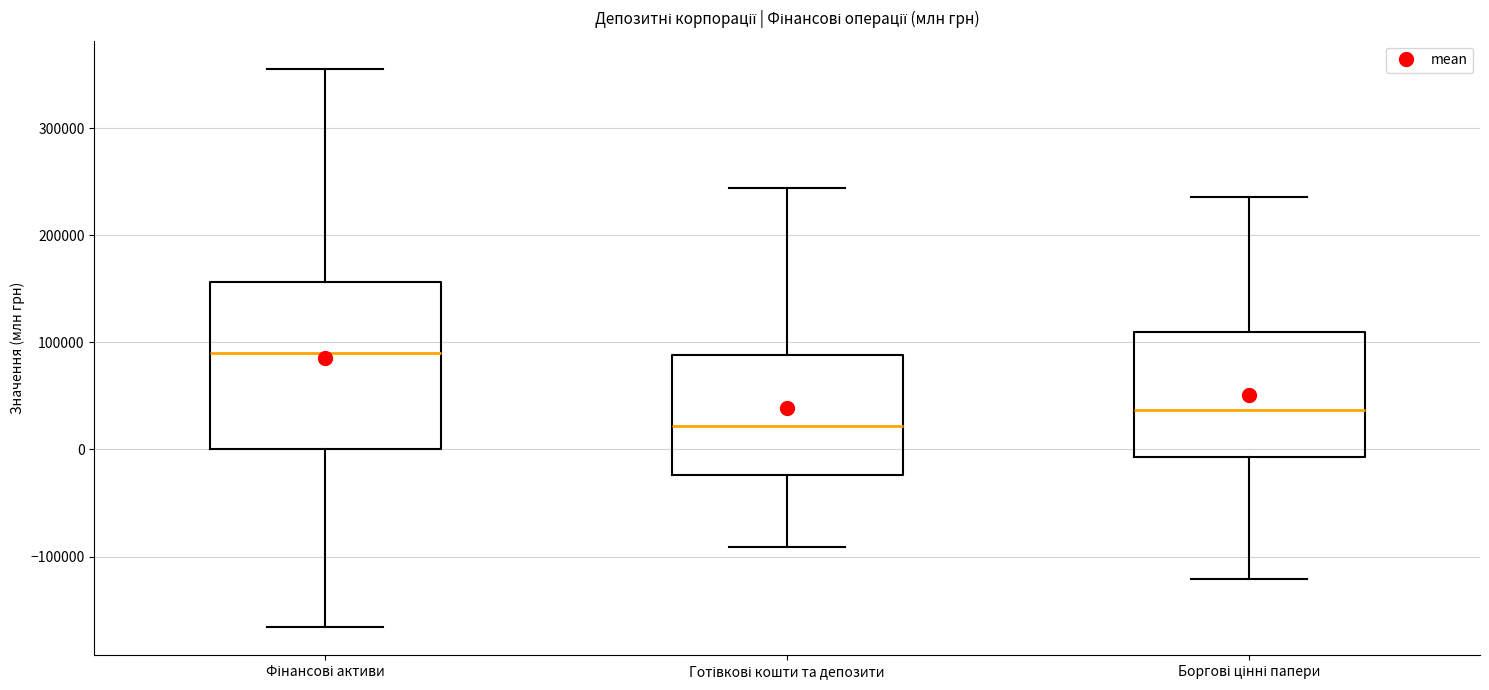

Where does the median line of the box for Готівкові кошти та депозити sit on the y-axis? The values are not printed on the chart, so give them approximately, as read against the axis.

20000